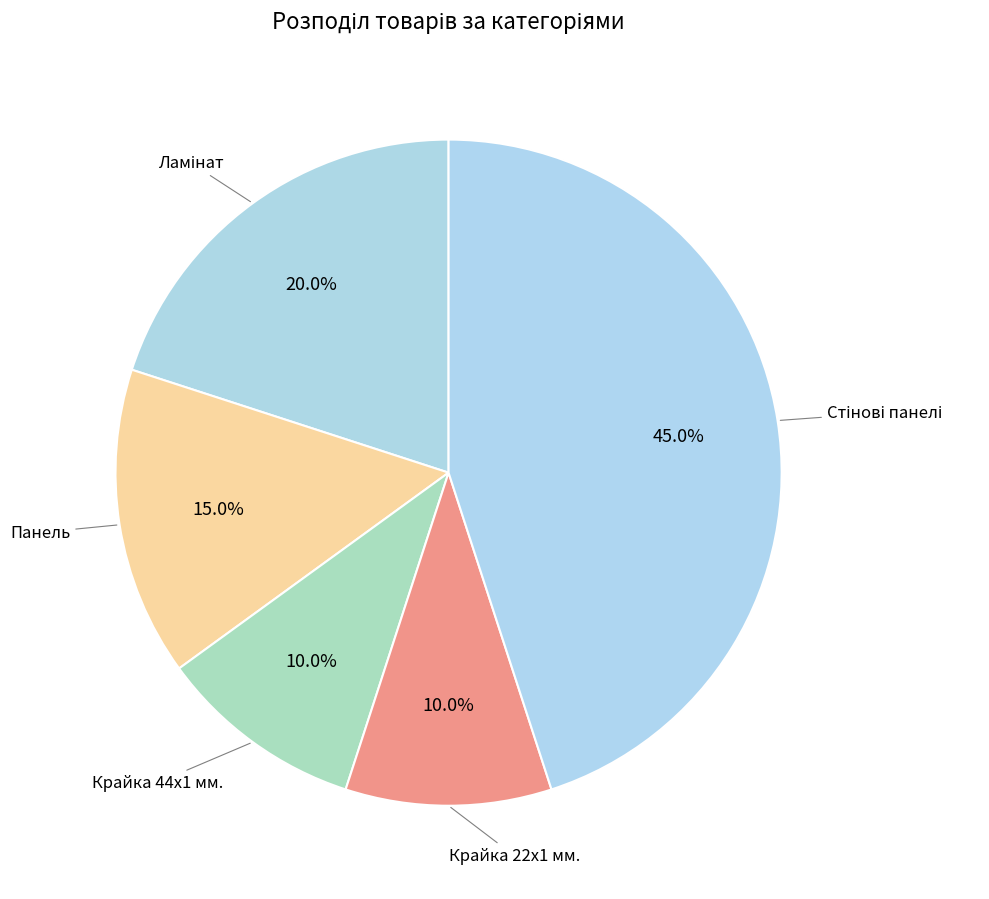

What is the total percentage of Крайка 44x1 мм. and Крайка 22x1 мм.?

20.0%